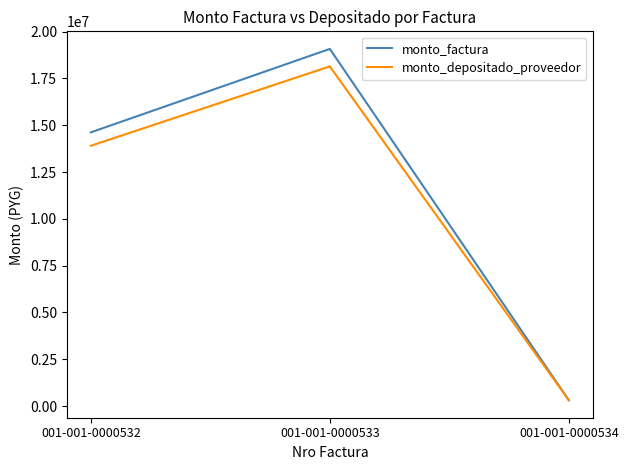

True or false: monto_factura has a value of 7044767 at 001-001-0000532.

False